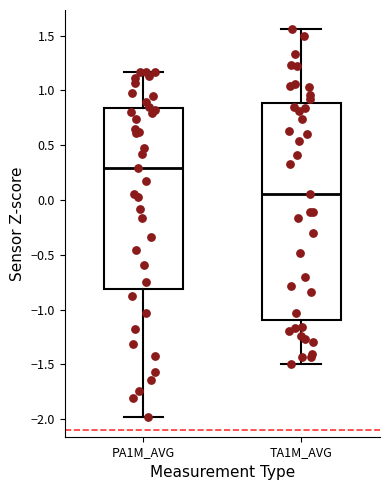

Which box is the tallest, from its lower edge to its upper edge?

TA1M_AVG